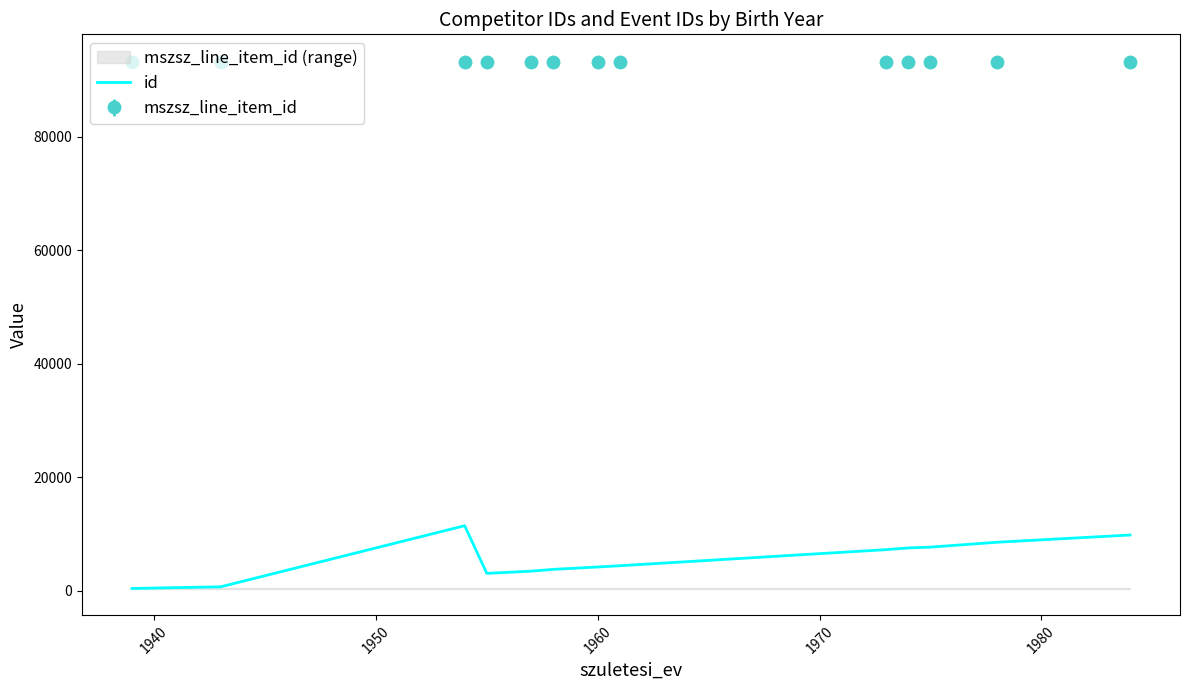

What is the maximum value for id?

11431.0